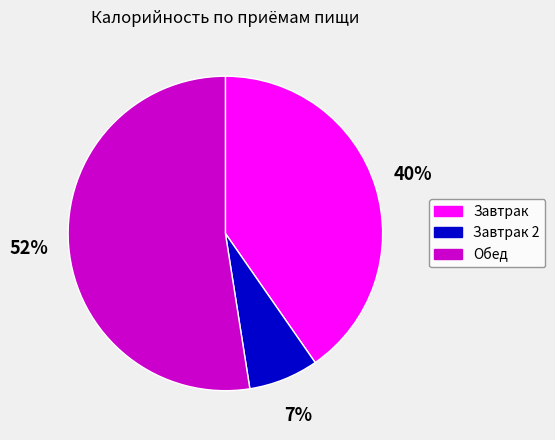

Is there a majority slice in this chart?

Yes